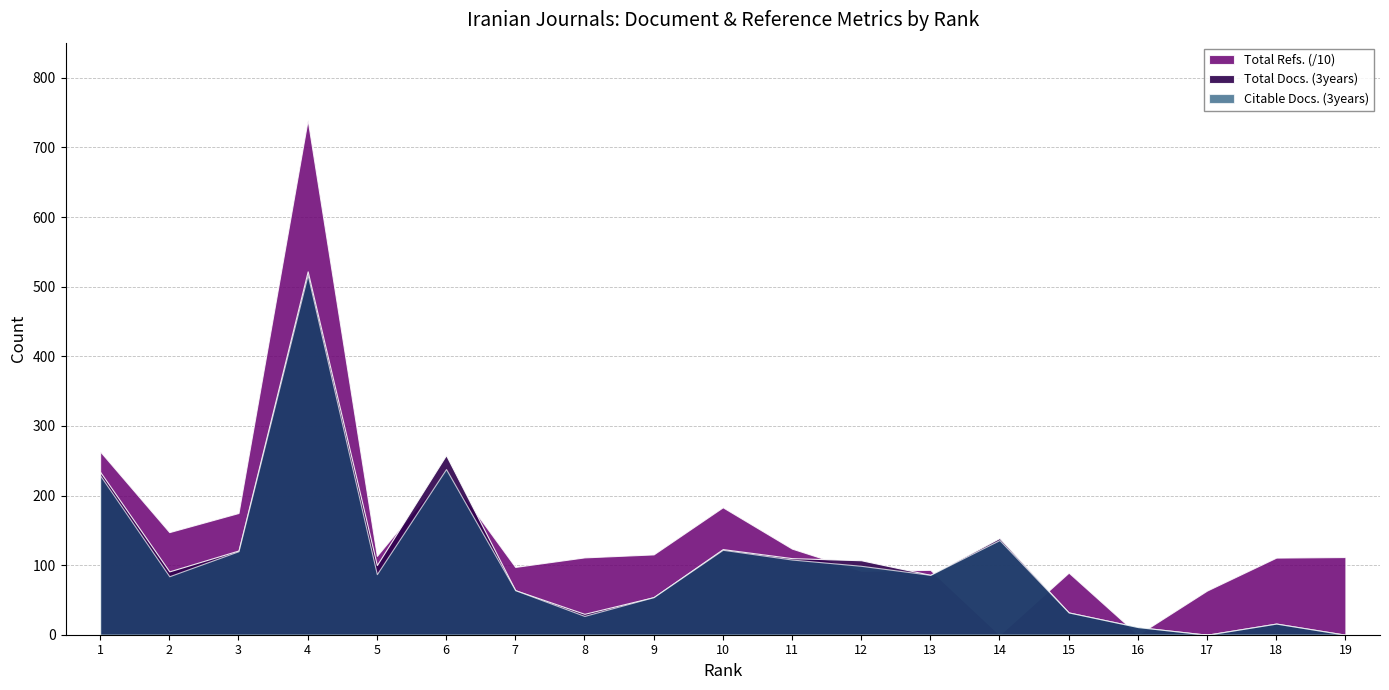

True or false: Total Refs. has a value of 524 at 19.

False